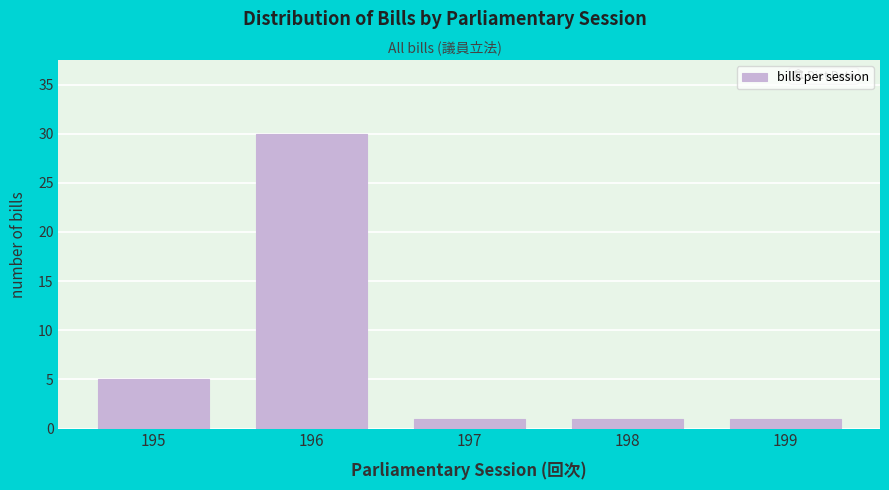

Reading left to right, extract all data points from this chart.

195=5	196=30	197=1	198=1	199=1